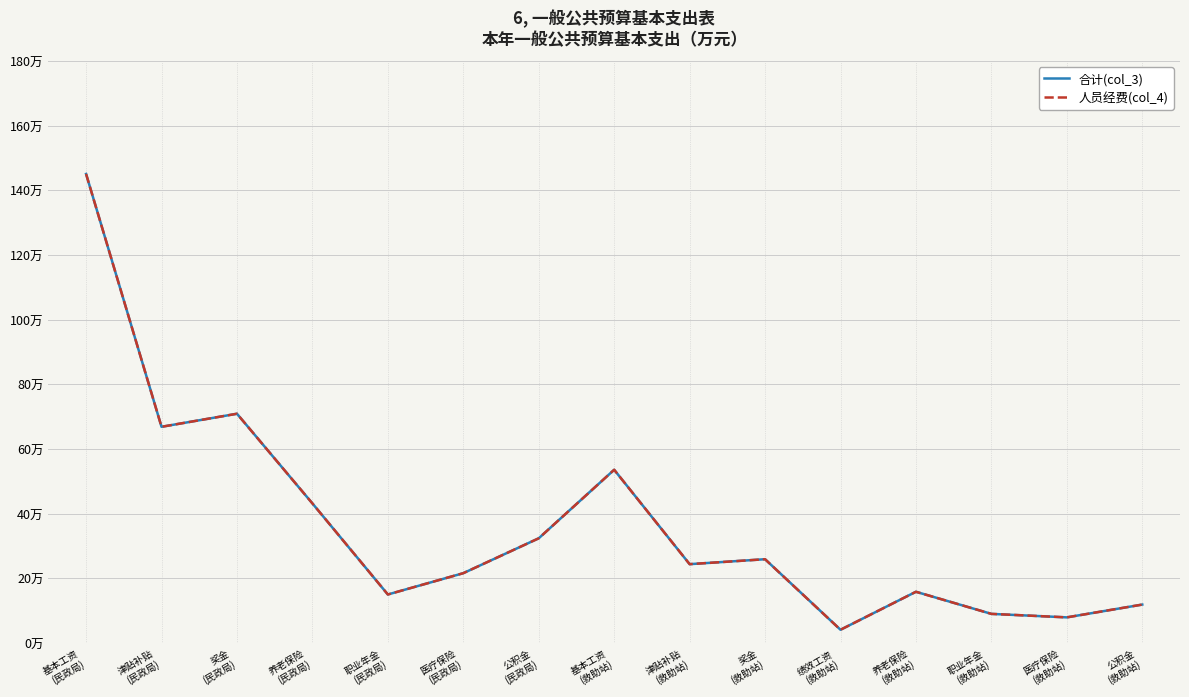

The 合计(col_3) series shows 15.0 at 职业年金
(民政局). True or false?

True